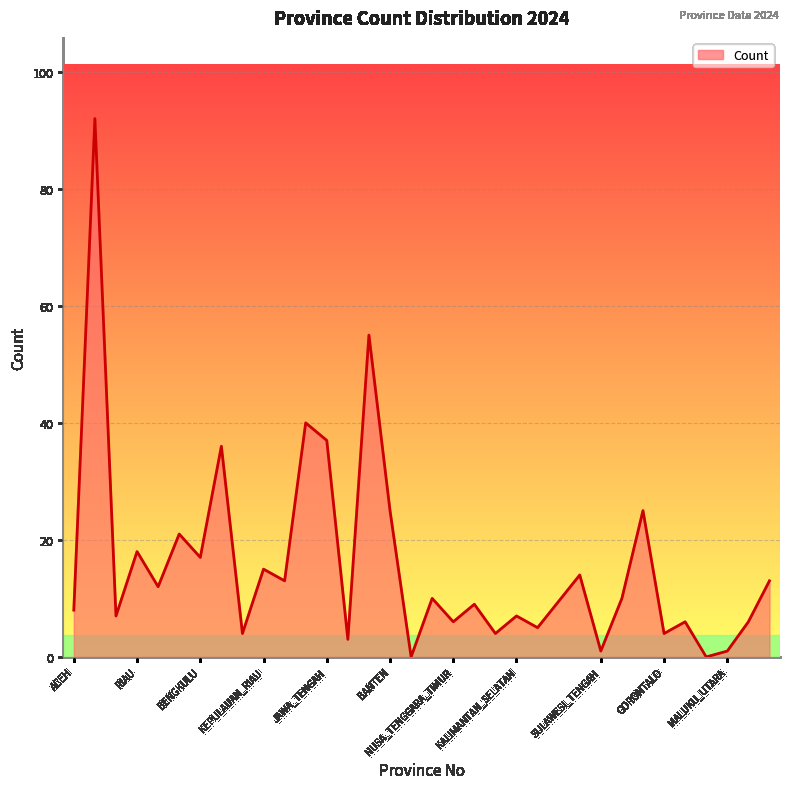

How many lines are shown in the chart?

1